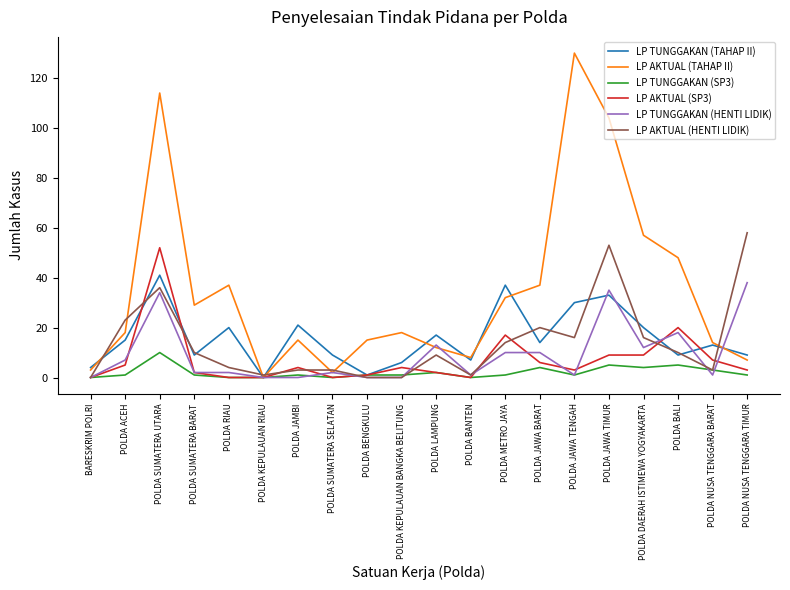

At which category is the sum across all series the highest?

POLDA SUMATERA UTARA